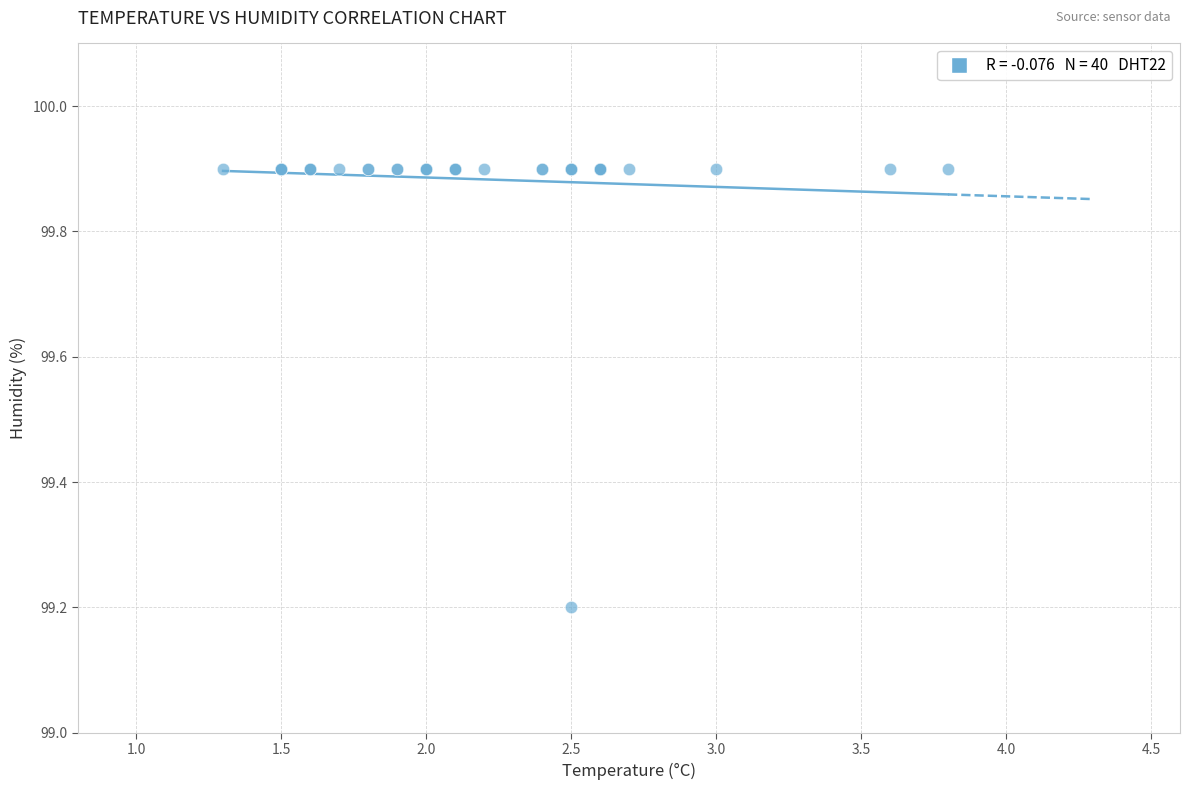

What Y value in the scatter plot is closest to 99?

99.2